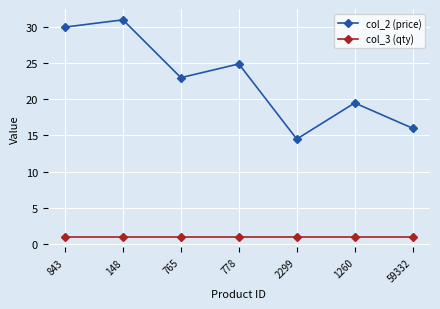

List the labels in order of col_2 (price) value, smallest first.

2299, 59332, 1260, 765, 778, 843, 148